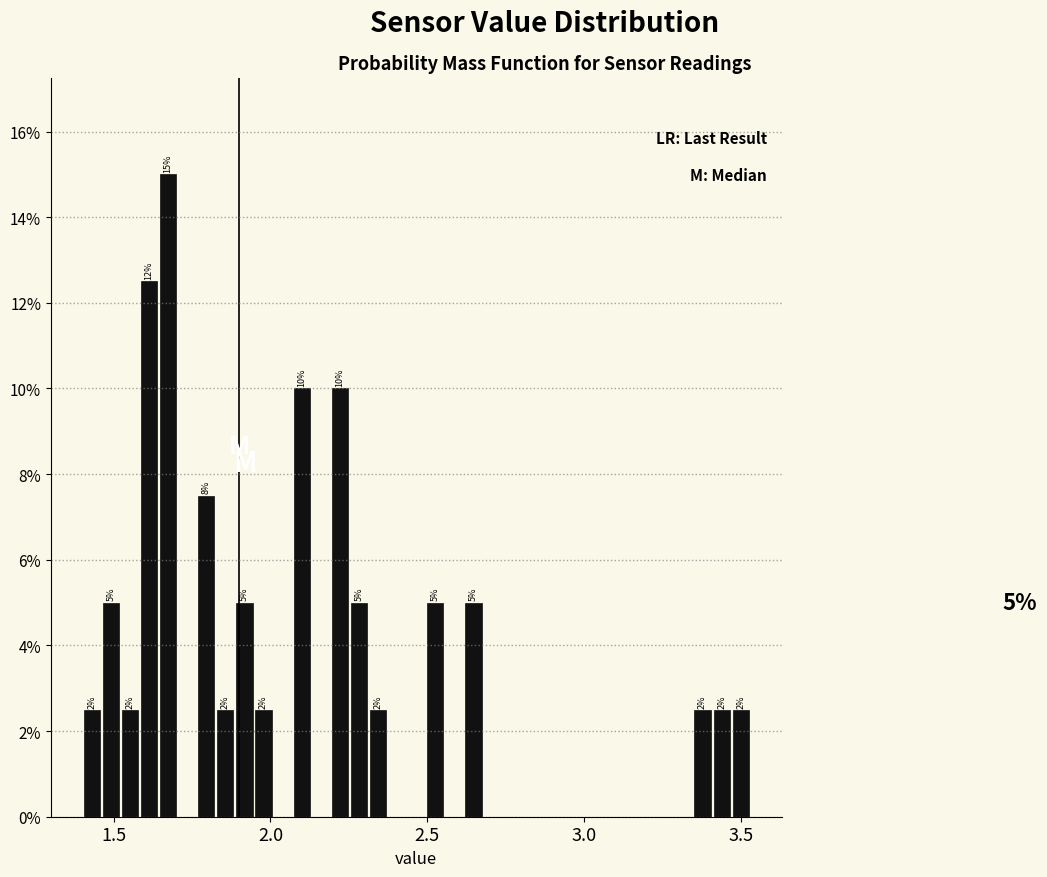

Around what value on the x-axis is the tallest bar? Give the approximate position of its centre, as read against the axis.

1.65